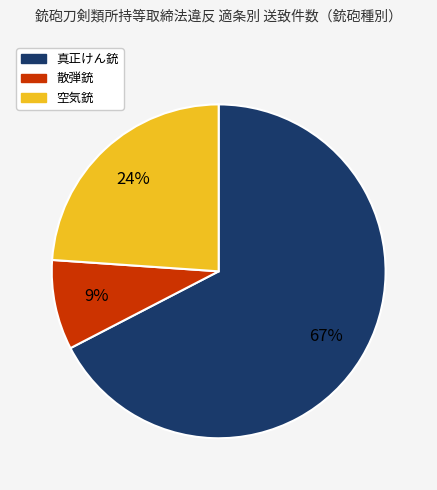

Approximately how many times larger is the value at 空気銃 compared to 真正けん銃?

0.4